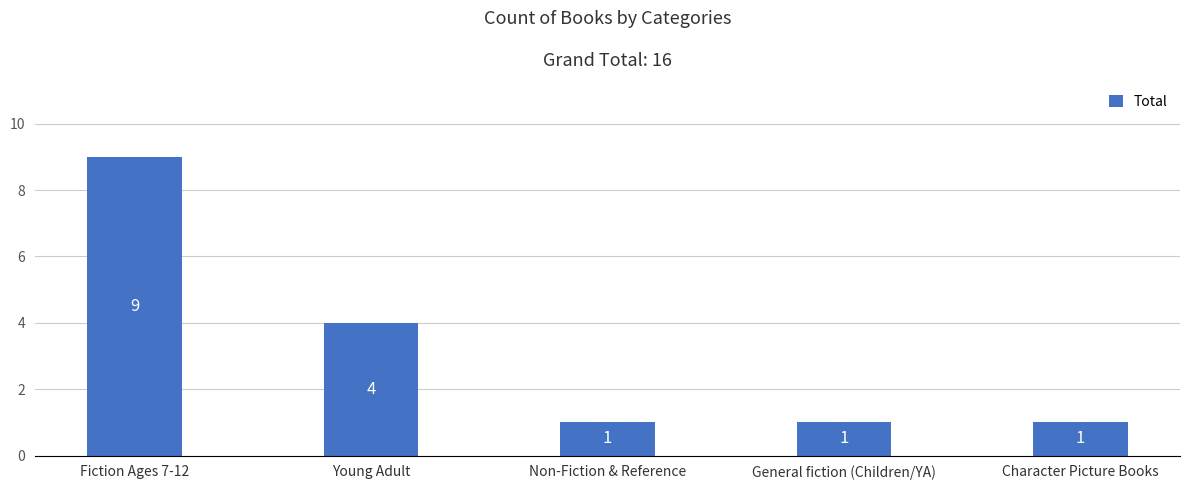

Approximately how many times larger is the value at Non-Fiction & Reference compared to Character Picture Books?

1.0